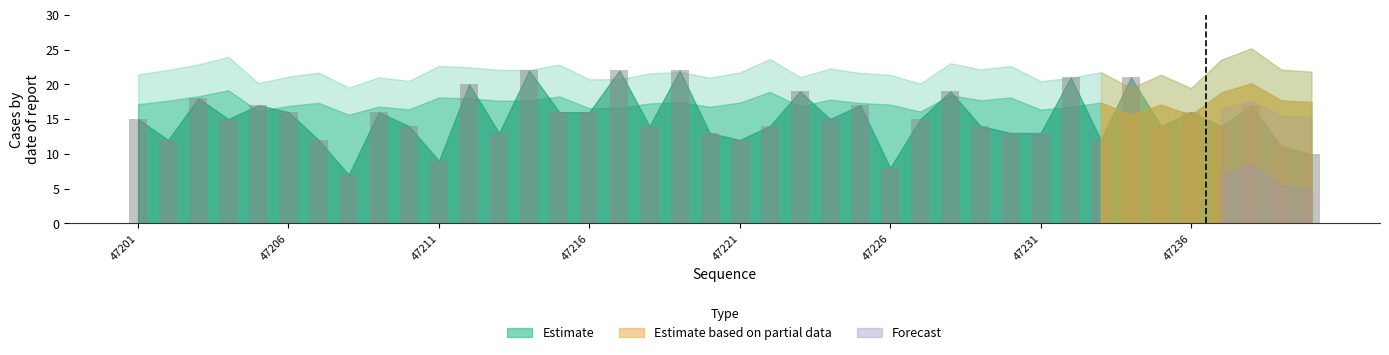

What is the average value?

15